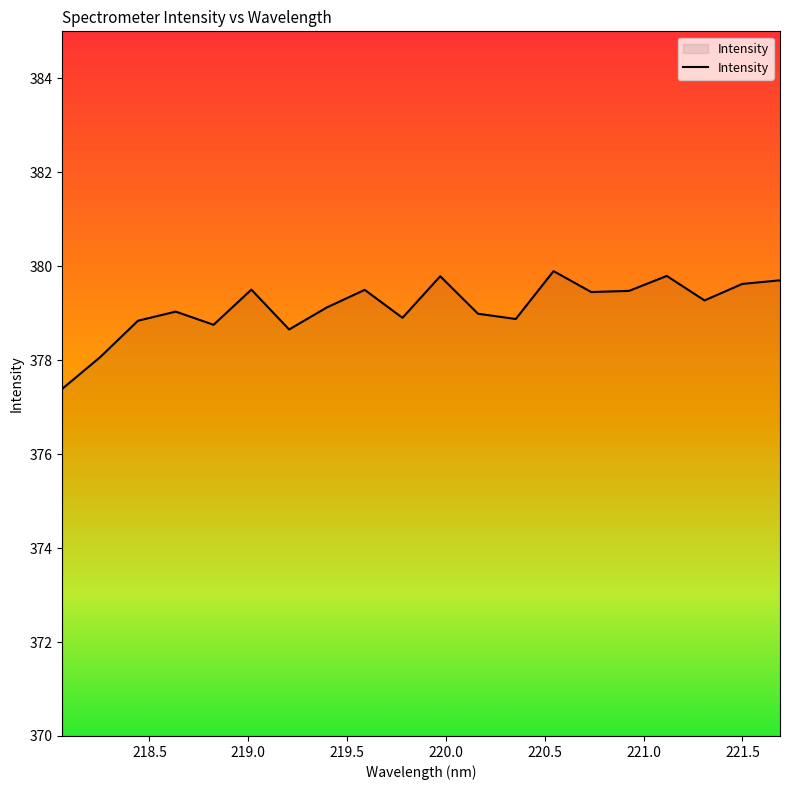

What is the maximum value shown in the chart?

379.9